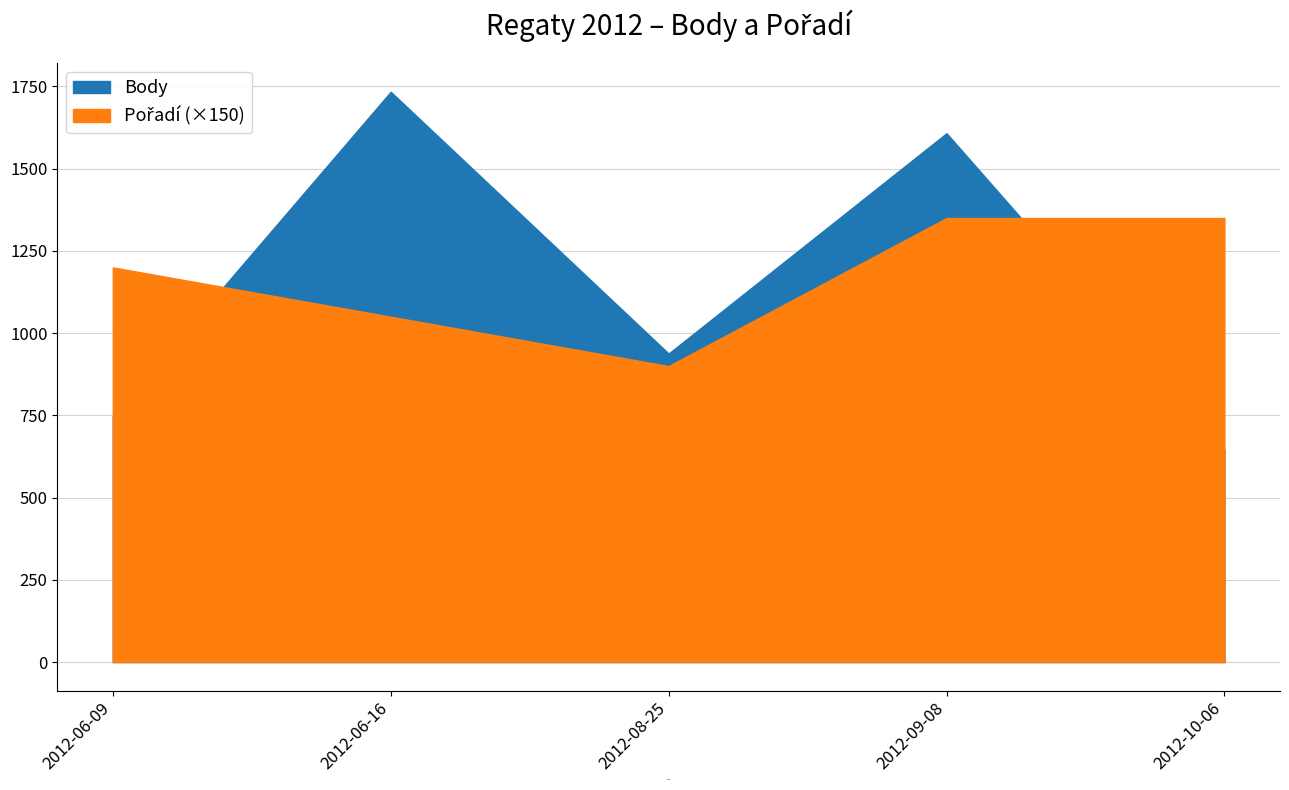

What is the minimum value for Body?

646